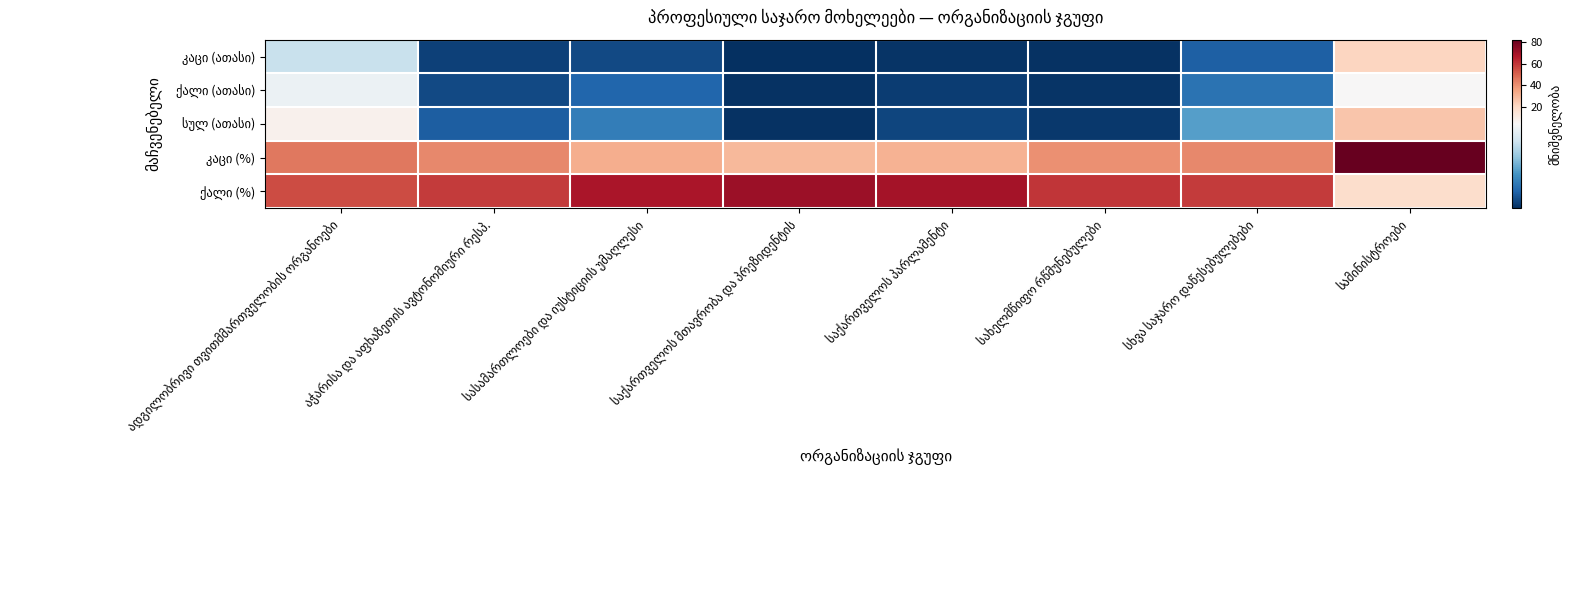

Is the value of სულ (ათასი) at სხვა საჯარო დაწესებულებები greater than the value of ქალი (ათასი) at სხვა საჯარო დაწესებულებები?

Yes